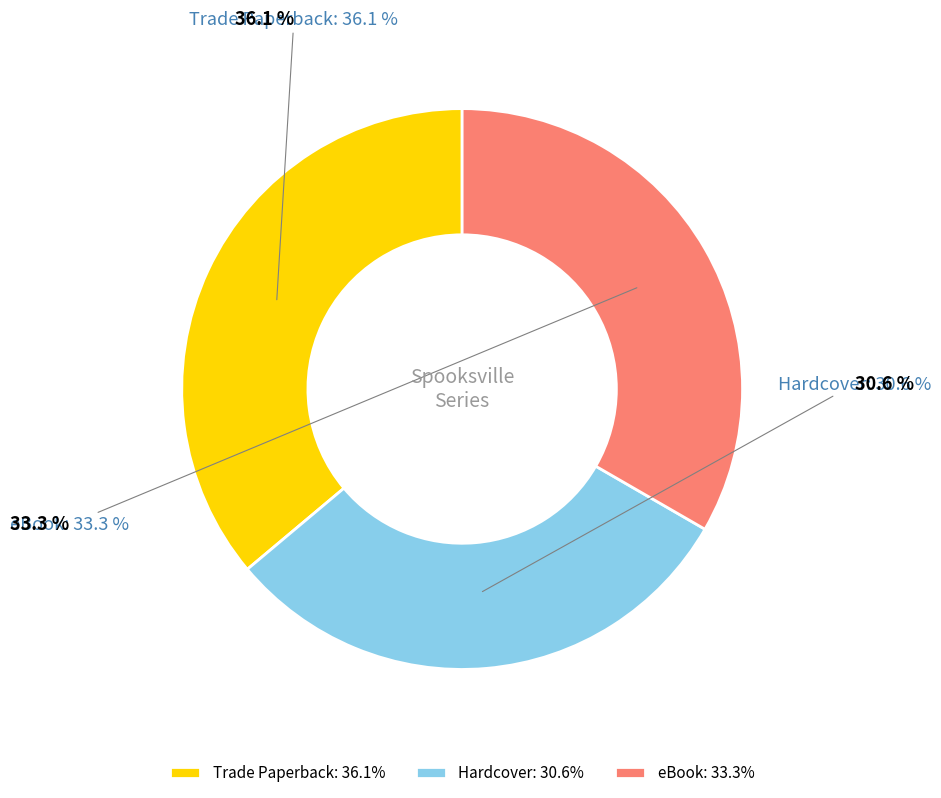

Is Trade Paperback the majority of the pie?

No